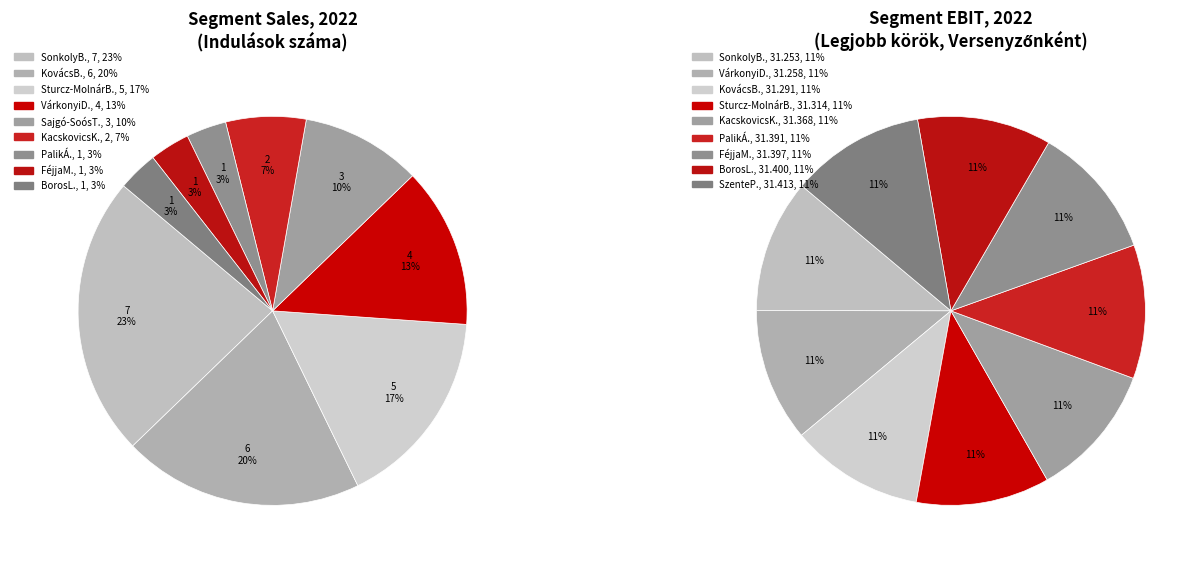

Does KovácsB. account for over 50% of the chart?

No